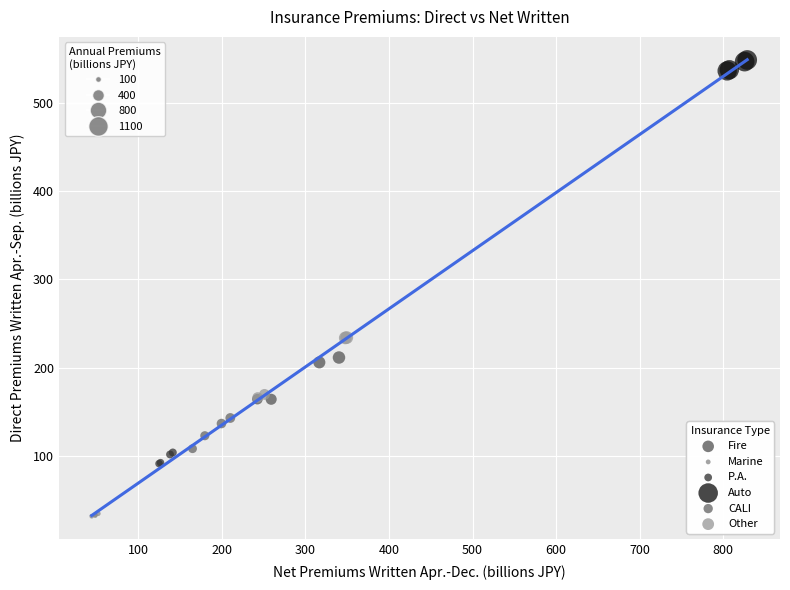

Which series contains the highest Y value?

Auto